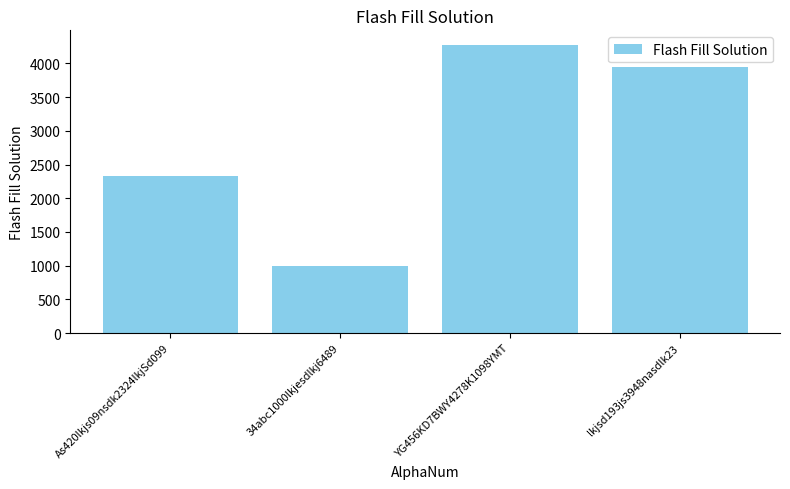

List the labels in order of value, smallest first.

34abc1000lkjesdlkj6489, As420lkjs09nsdk2324lkjSd099, lkjsd193js3948nasdlk23, YG456KD7BWY4278K1098YMT